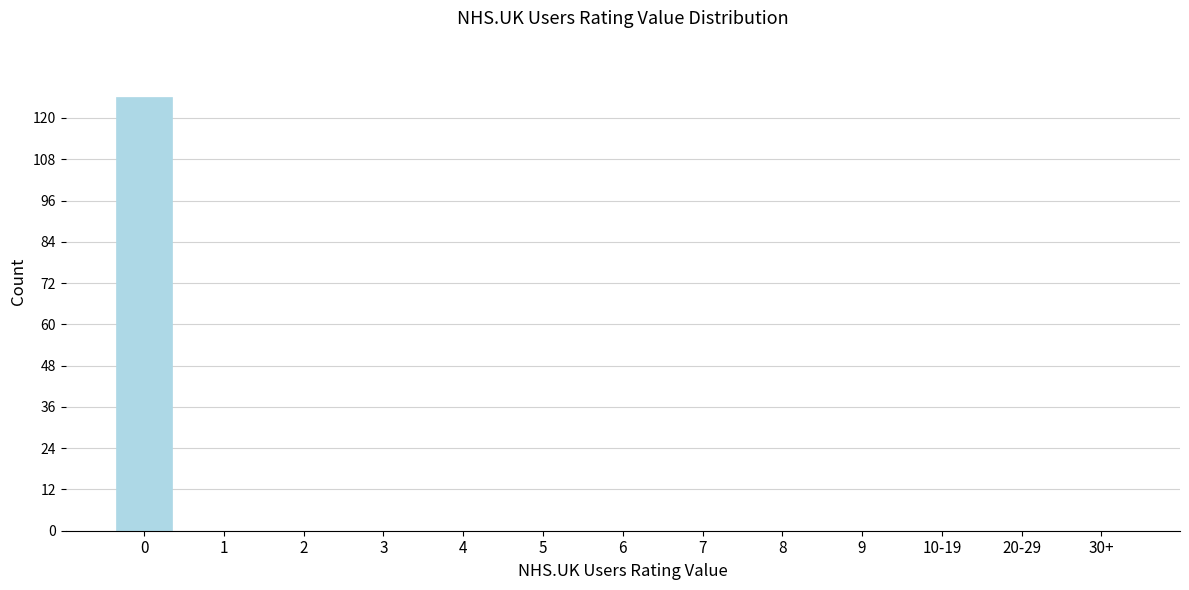

Reading left to right, what are all the values shown in this chart?

0=126	1=0	2=0	3=0	4=0	5=0	6=0	7=0	8=0	9=0	10-19=0	20-29=0	30+=0